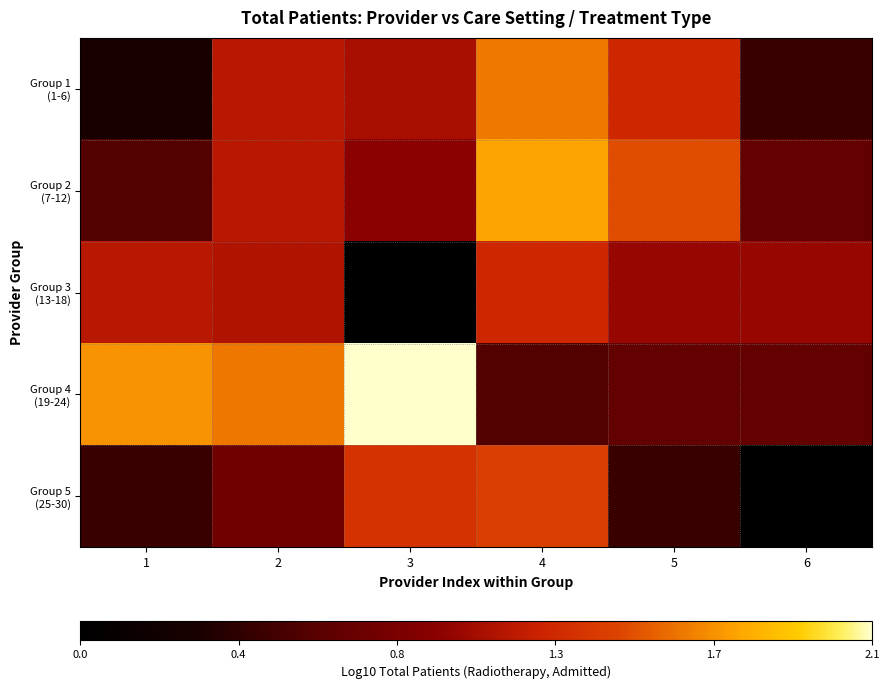

Which category has the lowest value across all series?

3